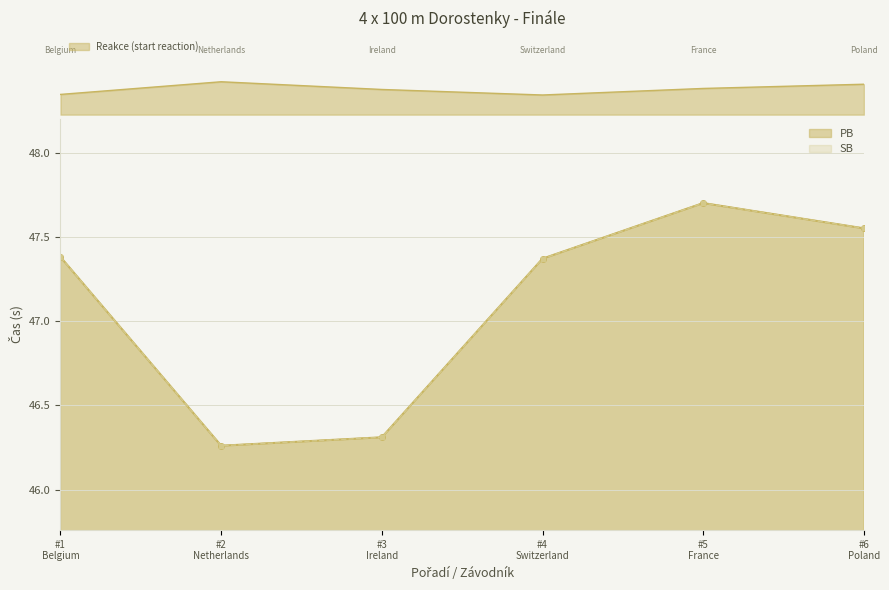

The SB series shows 46.3 at #2 Netherlands. True or false?

True